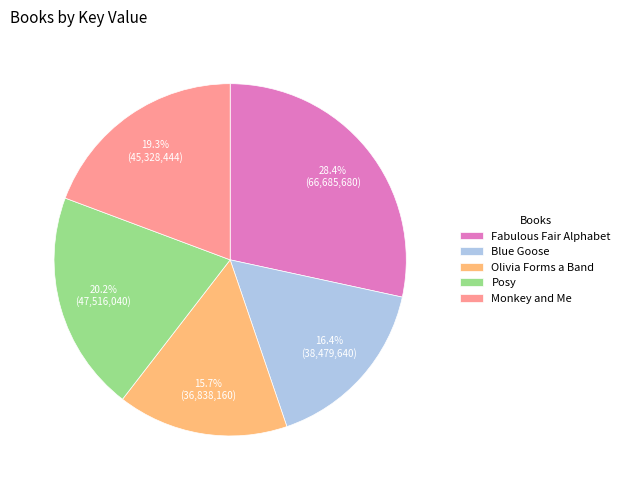

Rank the categories by value from lowest to highest.

Olivia Forms a Band, Blue Goose, Monkey and Me, Posy, Fabulous Fair Alphabet